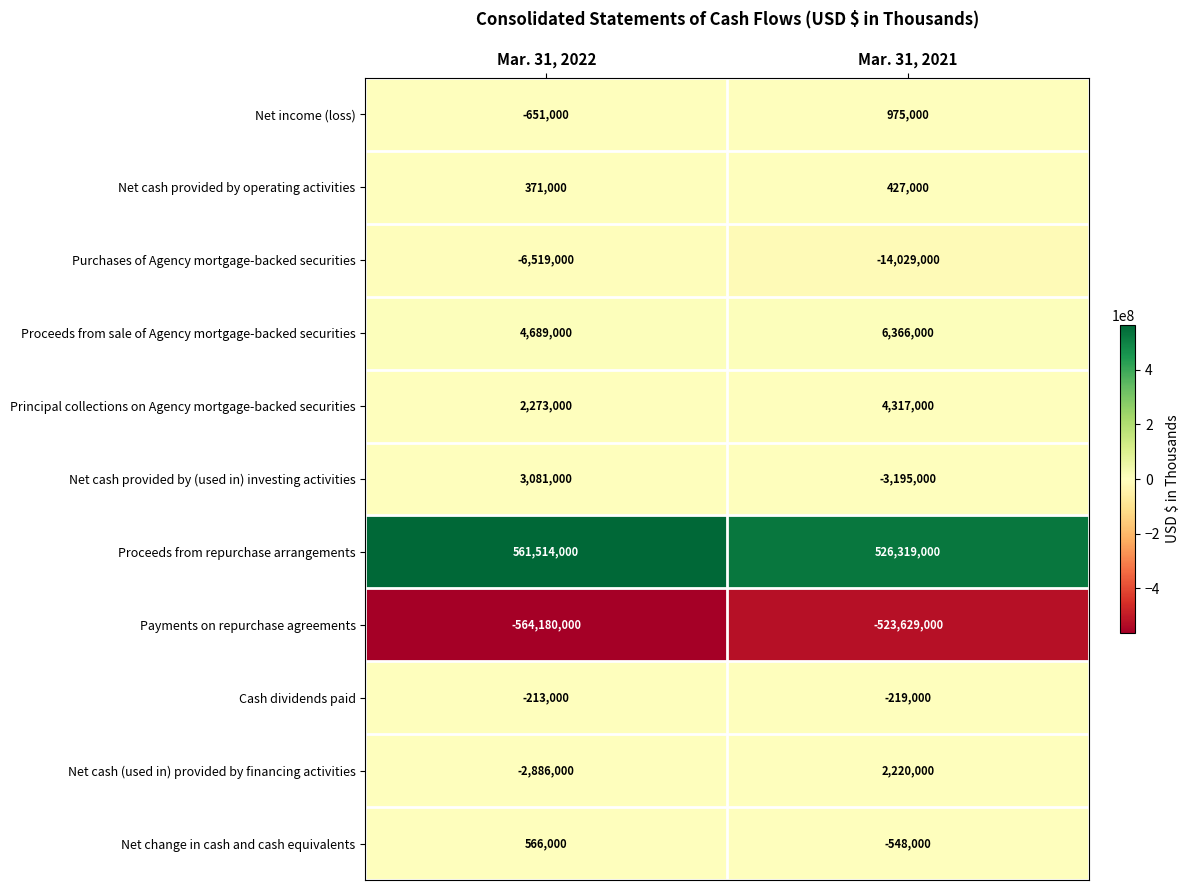

Which series has the largest total across all categories?

Proceeds from repurchase arrangements